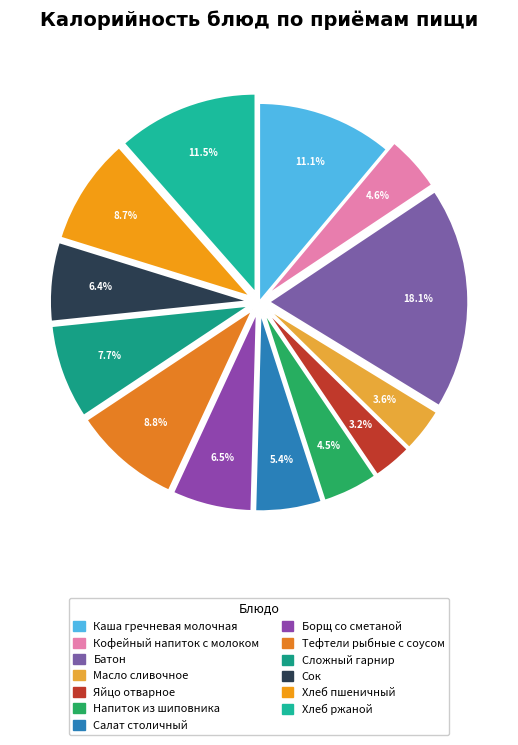

To the nearest percent, what percentage of the pie is Борщ со сметаной?

6%